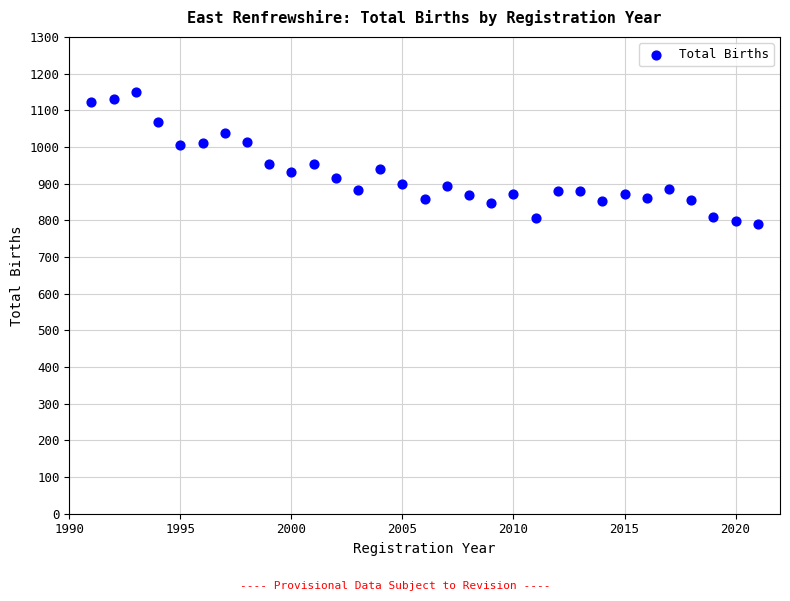

What is the range of Y values (max minus min)?

361